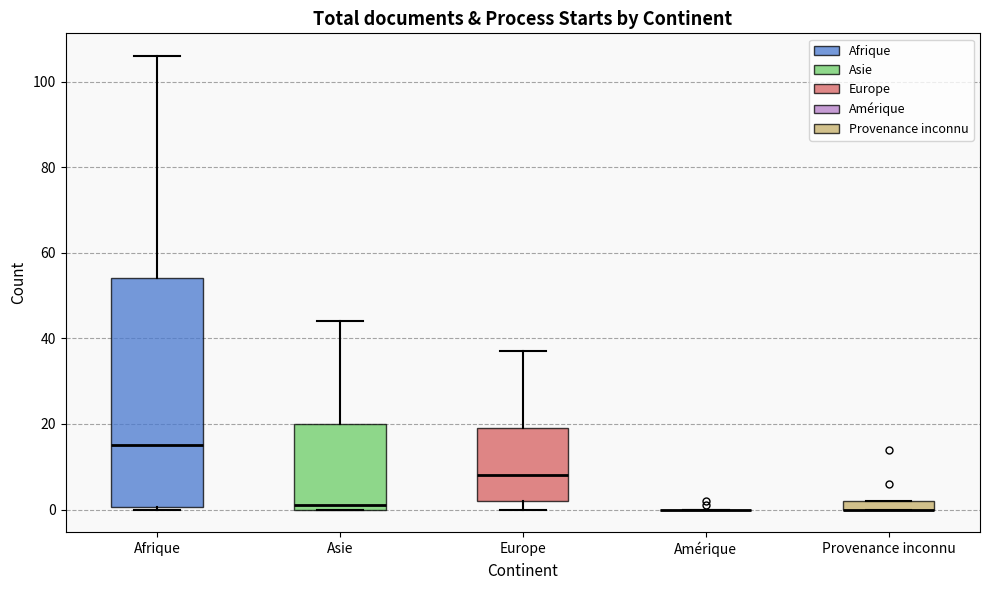

Which box is the tallest, from its lower edge to its upper edge?

Afrique